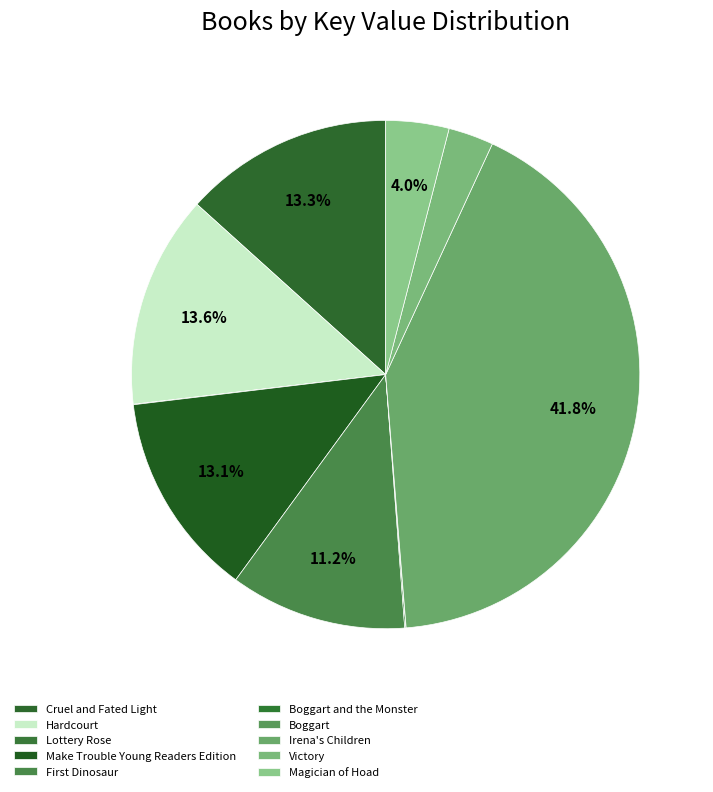

Which category has the smallest portion of the pie?

Boggart